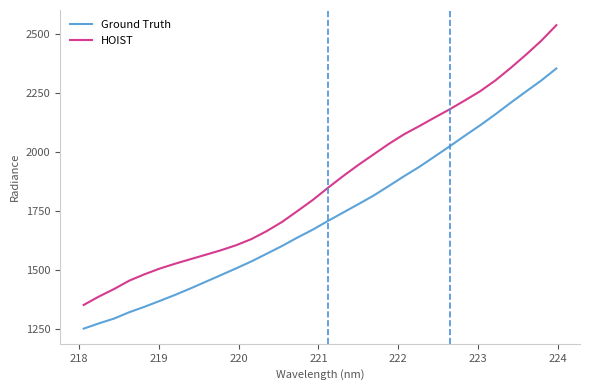

True or false: HOIST and Ground Truth intersect in this chart.

False